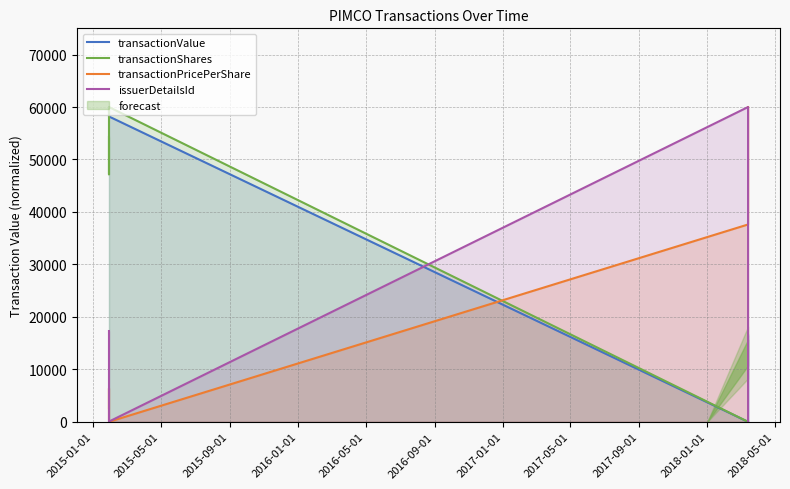

What are all the series names shown in the legend?

transactionValue, transactionShares, transactionPricePerShare, issuerDetailsId